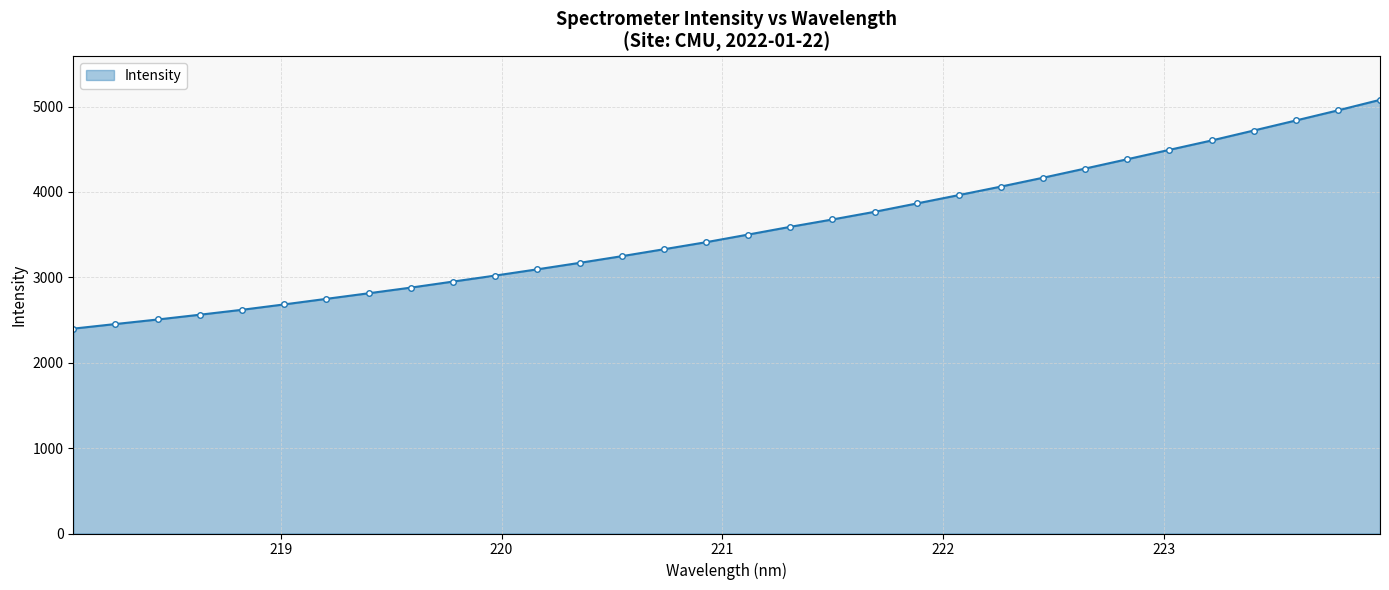

What is the maximum value shown in the chart?

5078.7